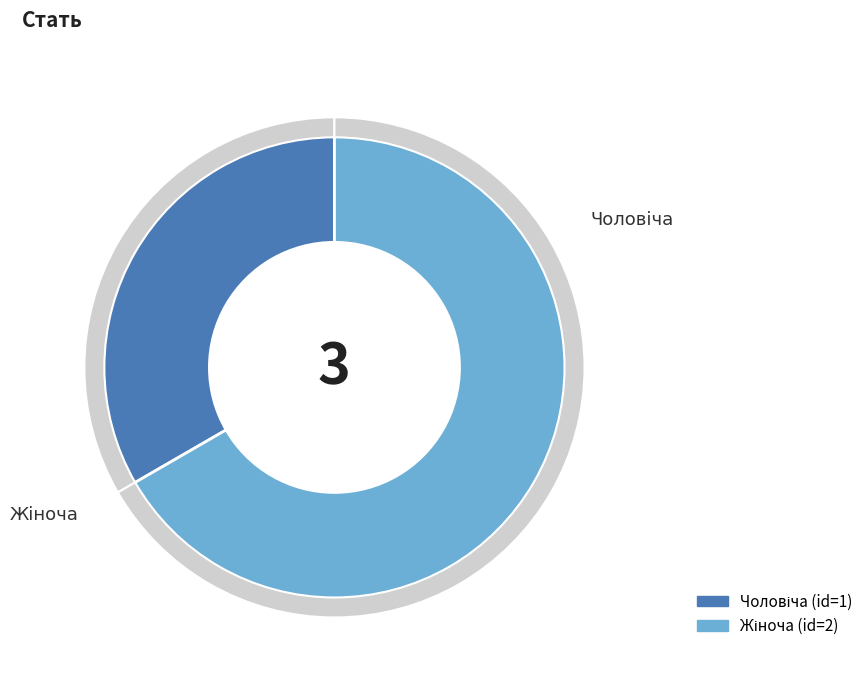

To the nearest percent, what is the difference between the largest and smallest slice percentages?

33%